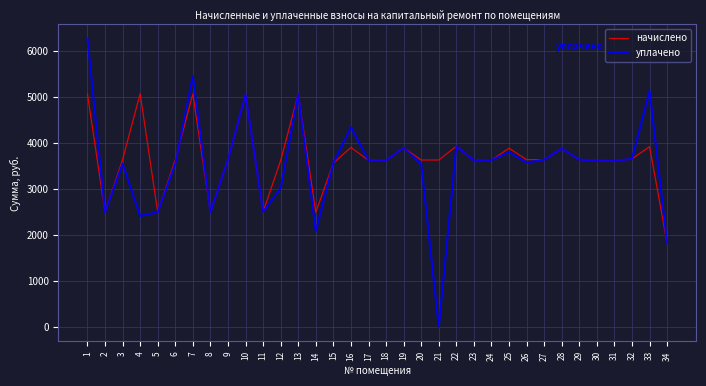

What is the difference between the maximum and minimum values in the начислено series?

3249.9